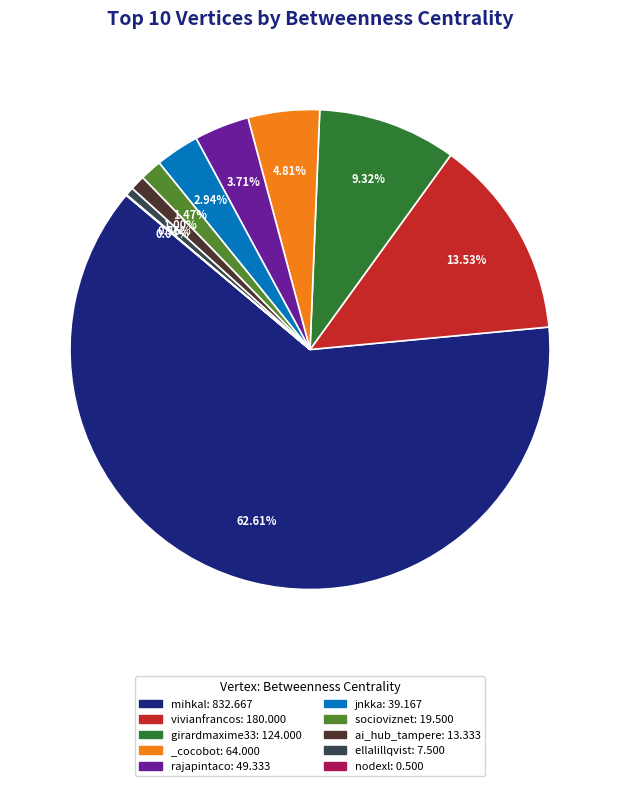

Combined, do girardmaxime33: 124.000 and jnkka: 39.167 account for over 50%?

No